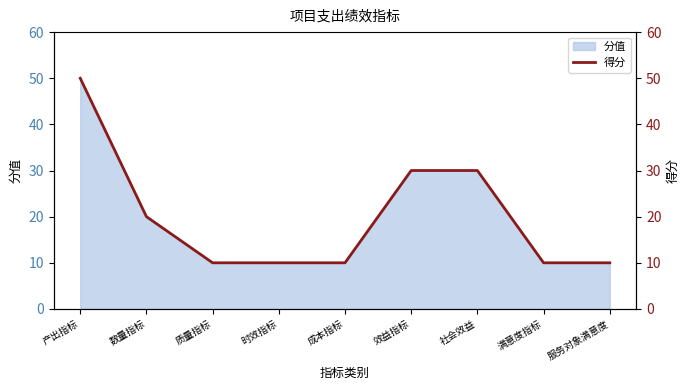

What is the label of the 9th point from the right?

产出指标